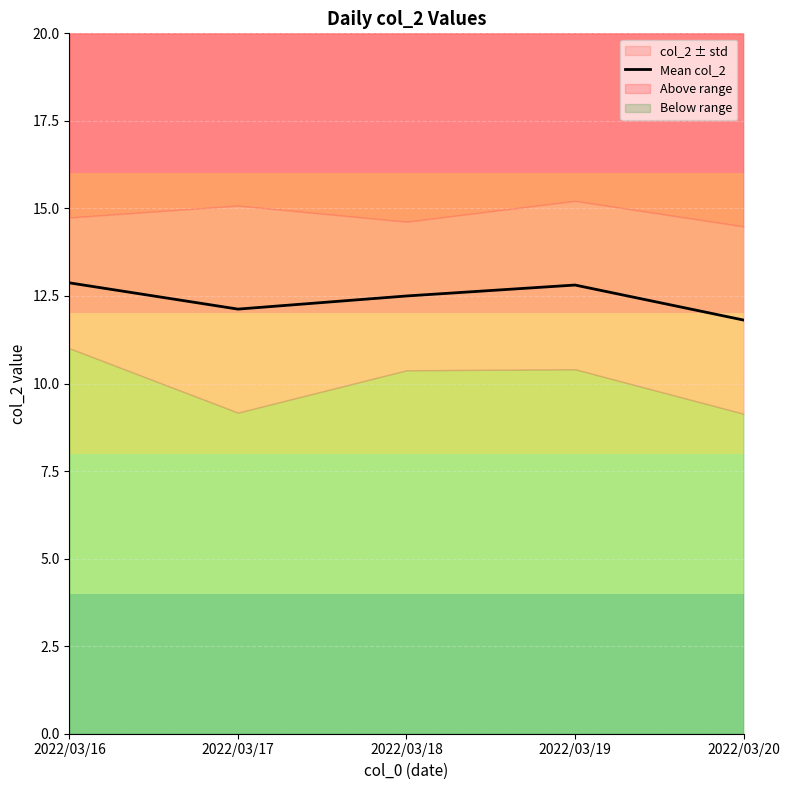

Between 2022/03/16 and 2022/03/18, which is larger?

2022/03/16